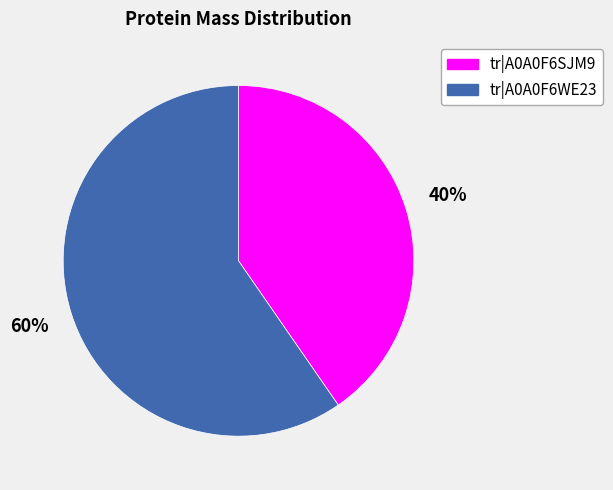

What is the smallest slice in the pie chart?

tr|A0A0F6SJM9